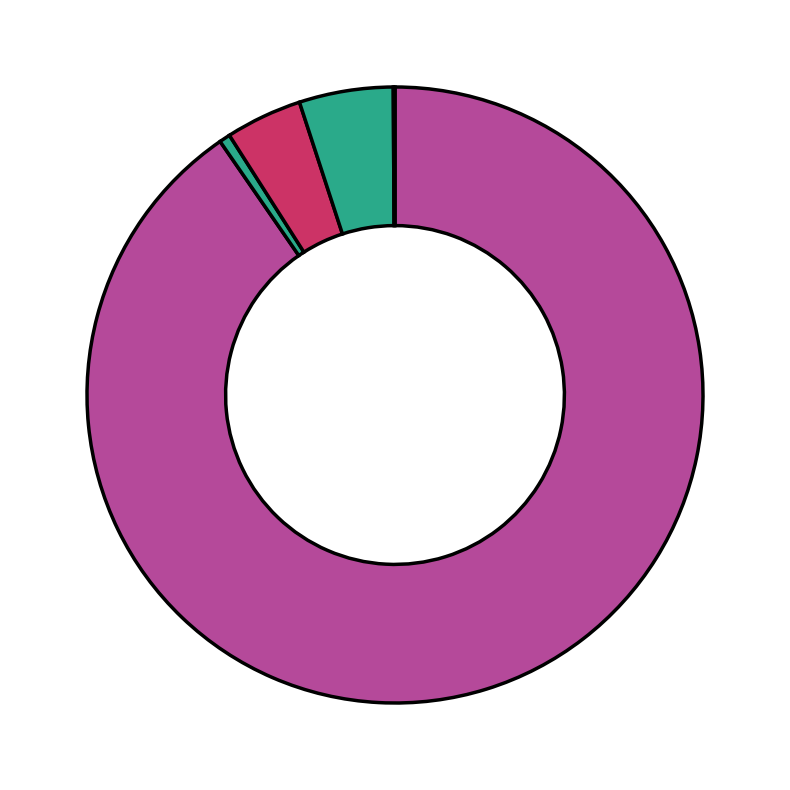

Is there a majority slice in this chart?

Yes